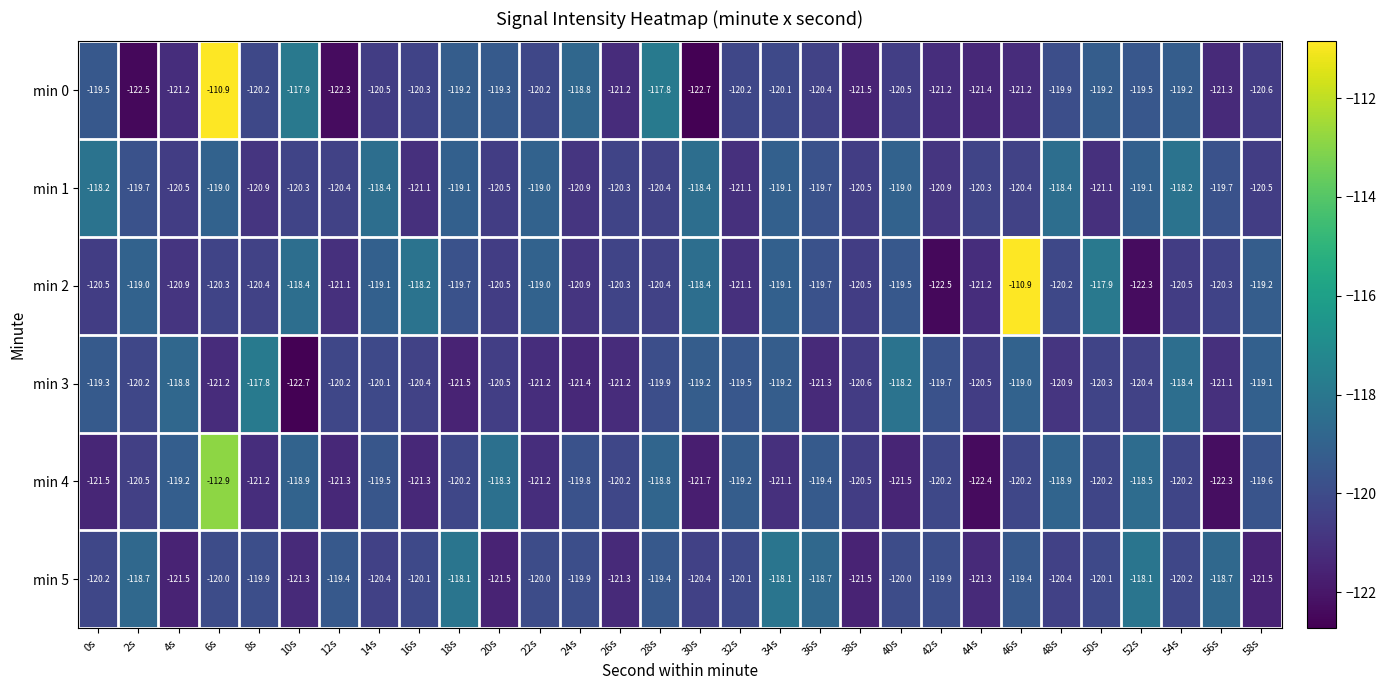

Is it true that min 1 equals -120.4 at 28s?

True